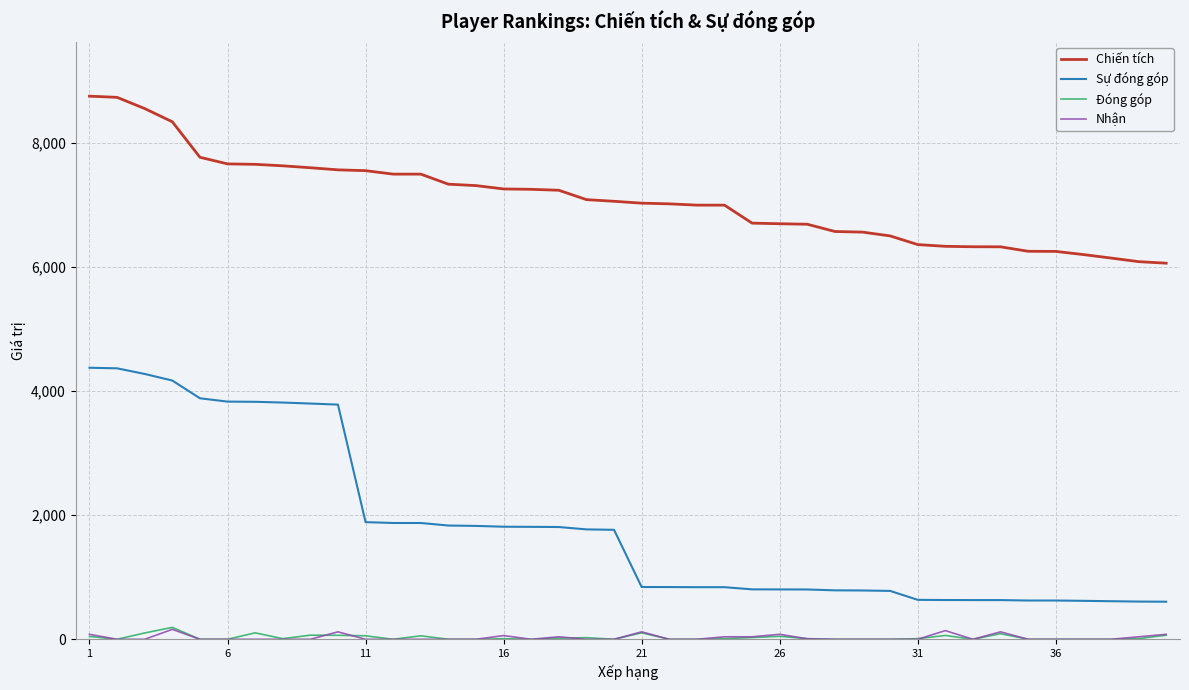

True or false: Nhận and Chiến tích intersect in this chart.

False